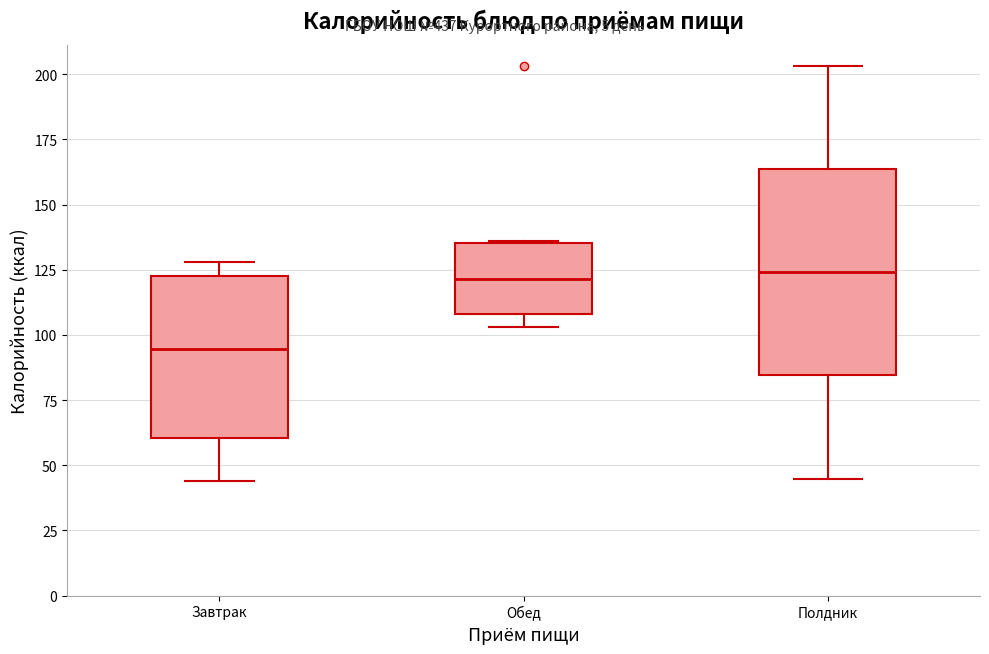

Which box is the tallest, from its lower edge to its upper edge?

Полдник